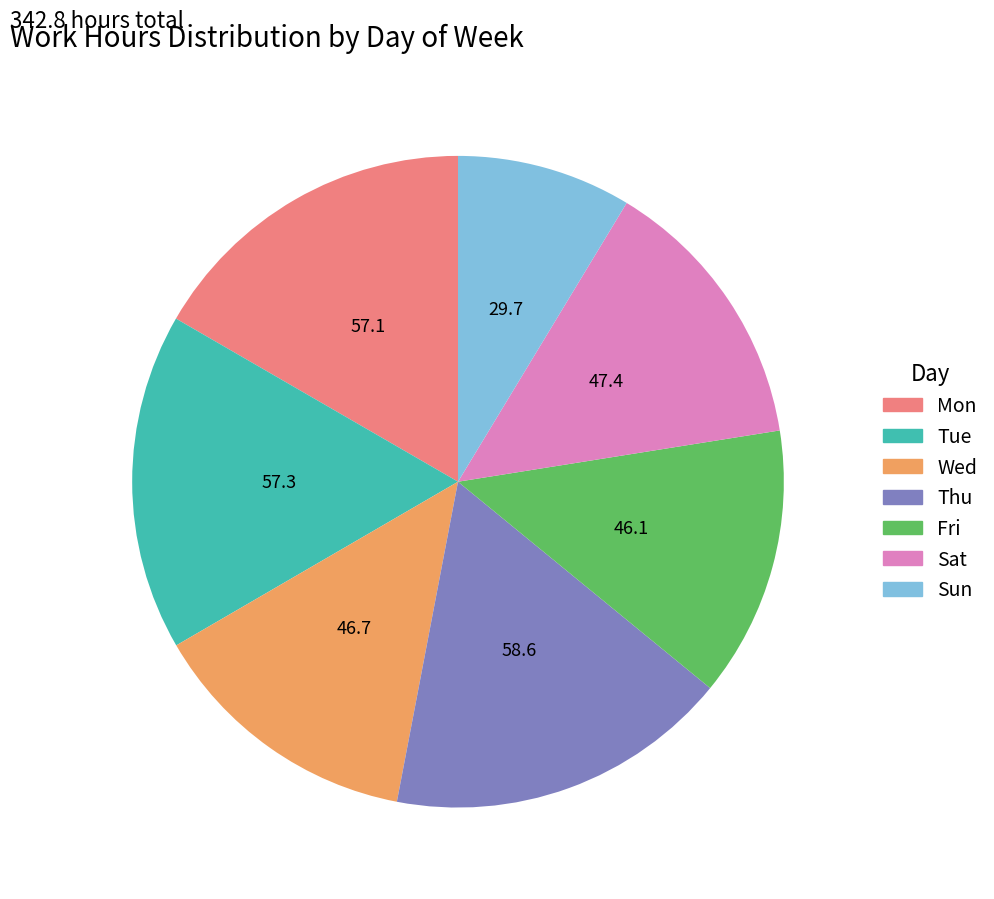

Which slice is the smallest?

Sun